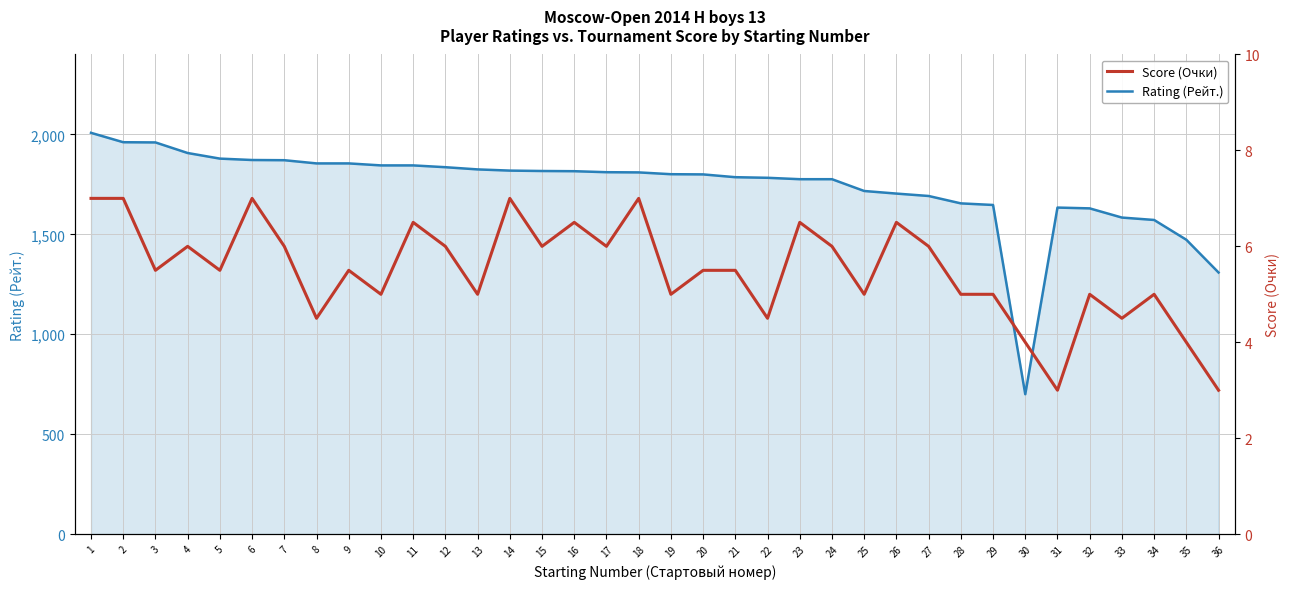

True or false: Score (Очки) and Rating (Рейт.) cross at least once.

False